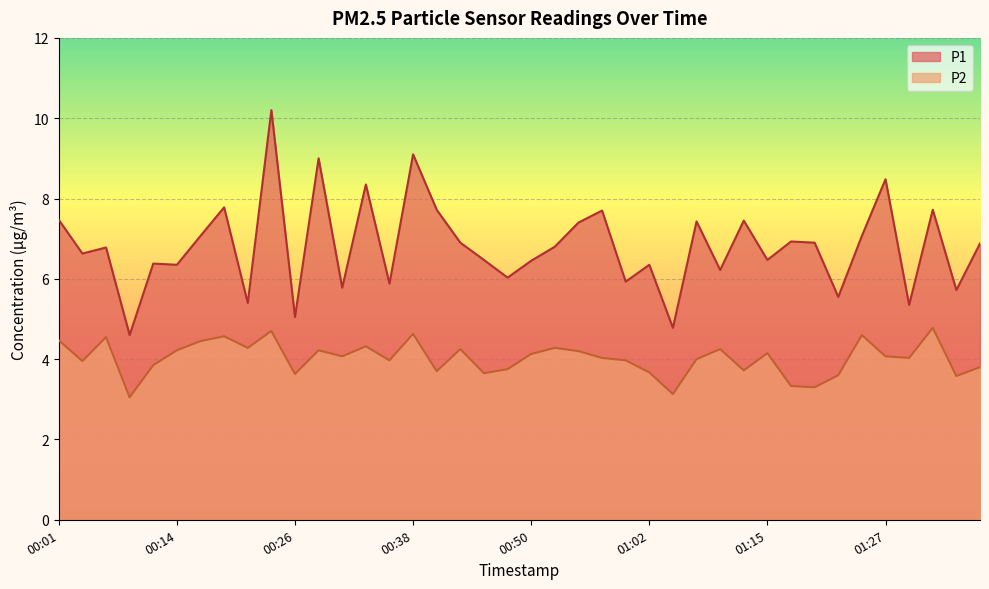

Reading right to left, list all the values displayed in this chart.

P1: 6.9	5.7	7.7	5.3	8.5	7.1	5.5	6.9	6.9	6.5	7.5	6.2	7.4	4.8	6.3	5.9	7.7	7.4	6.8	6.5	6.0	6.5	6.9	7.7	9.1	5.9	8.3	5.8	9.0	5.0	10.2	5.4	7.8	7.1	6.3	6.4	4.6	6.8	6.6	7.5
P2: 3.8	3.6	4.8	4.0	4.1	4.6	3.6	3.3	3.3	4.2	3.7	4.2	4.0	3.1	3.7	4.0	4.0	4.2	4.3	4.1	3.8	3.6	4.2	3.7	4.6	4.0	4.3	4.1	4.2	3.6	4.7	4.3	4.6	4.5	4.2	3.9	3.0	4.5	4.0	4.5